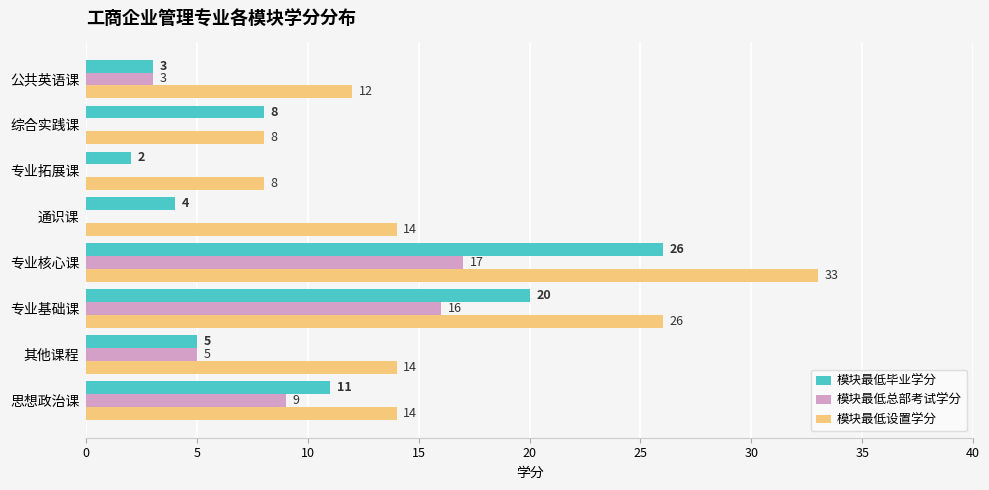

Which series changed the most between 专业拓展课 and 公共英语课?

模块最低设置学分